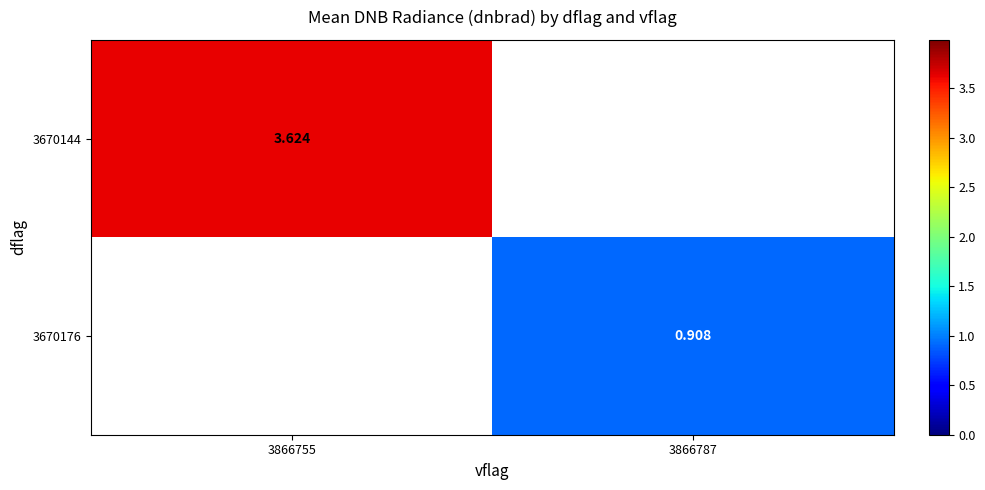

Which label corresponds to the smallest value in the chart?

3866787